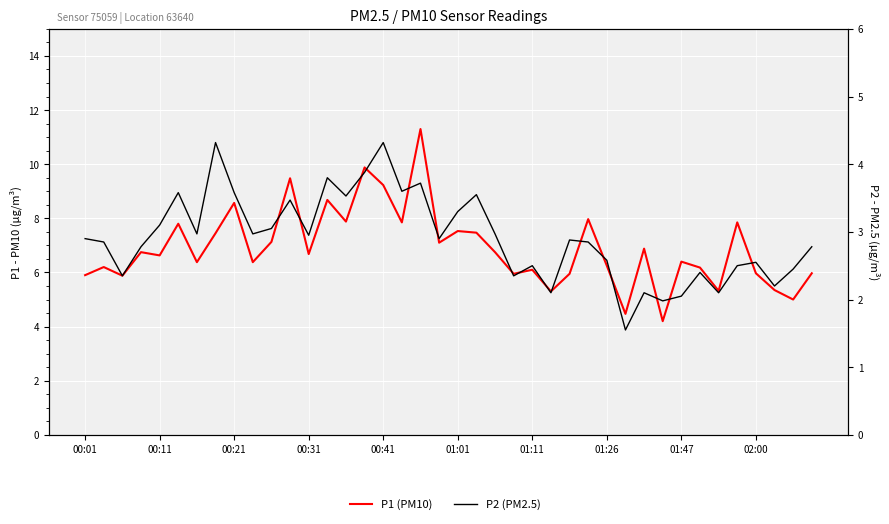

Reading left to right, transcribe all the data shown in this chart.

P1 (PM10): 5.9	6.2	5.9	6.8	6.6	7.8	6.4	7.5	8.6	6.4	7.1	9.5	6.7	8.7	7.9	9.9	9.2	7.8	11.3	7.1	7.5	7.5	6.8	6.0	6.1	5.3	6.0	8.0	6.2	4.5	6.9	4.2	6.4	6.2	5.3	7.8	6.0	5.3	5.0	6.0
P2 (PM2.5): 2.9	2.9	2.4	2.8	3.1	3.6	3.0	4.3	3.6	3.0	3.0	3.5	3.0	3.8	3.5	3.9	4.3	3.6	3.7	2.9	3.3	3.5	3.0	2.4	2.5	2.1	2.9	2.9	2.6	1.6	2.1	2.0	2.0	2.4	2.1	2.5	2.5	2.2	2.5	2.8